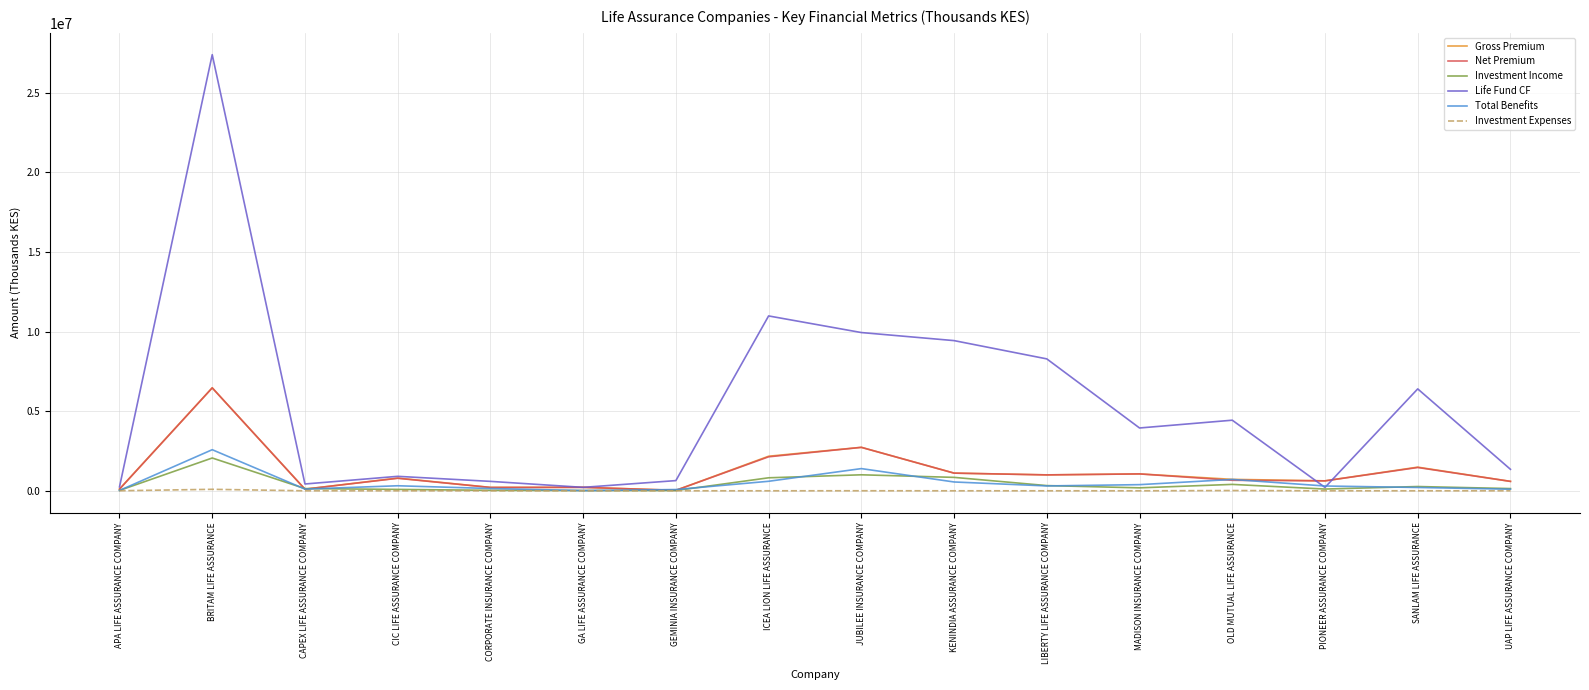

How many lines are shown in the chart?

6